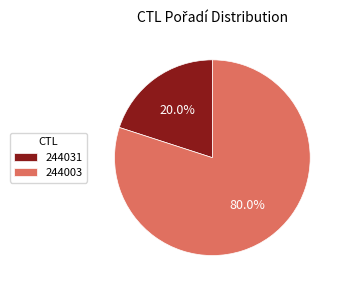

To the nearest percent, what is the difference between the largest and smallest slice percentages?

60%